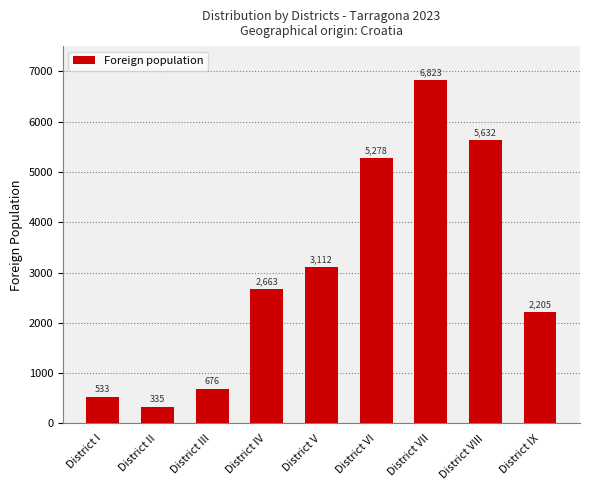

Reading right to left, transcribe all the data shown in this chart.

District IX=2205	District VIII=5632	District VII=6823	District VI=5278	District V=3112	District IV=2663	District III=676	District II=335	District I=533